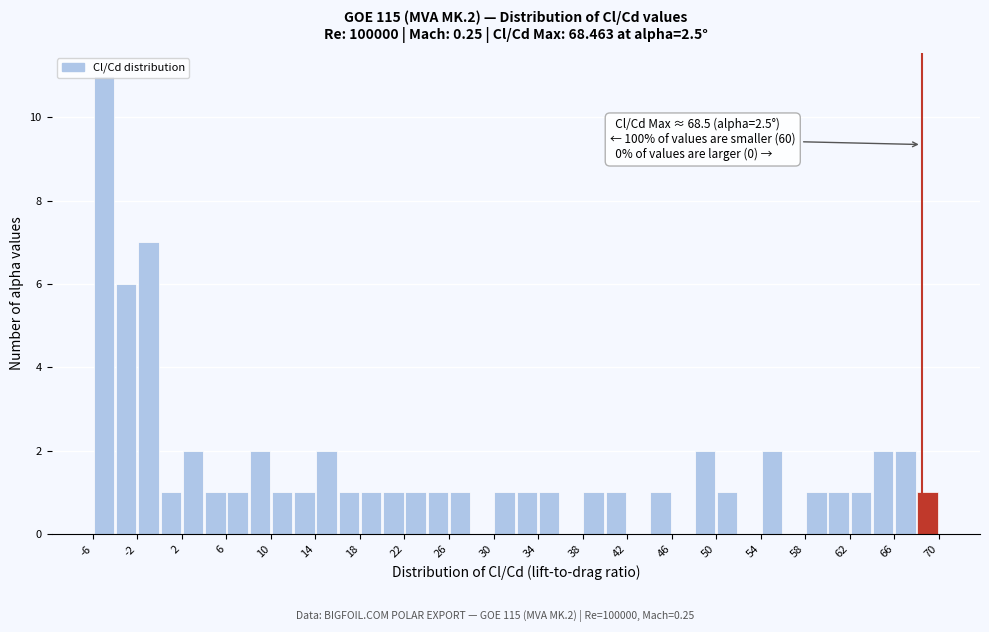

Over which range of the x-axis is the bar tallest?

-6 to -4